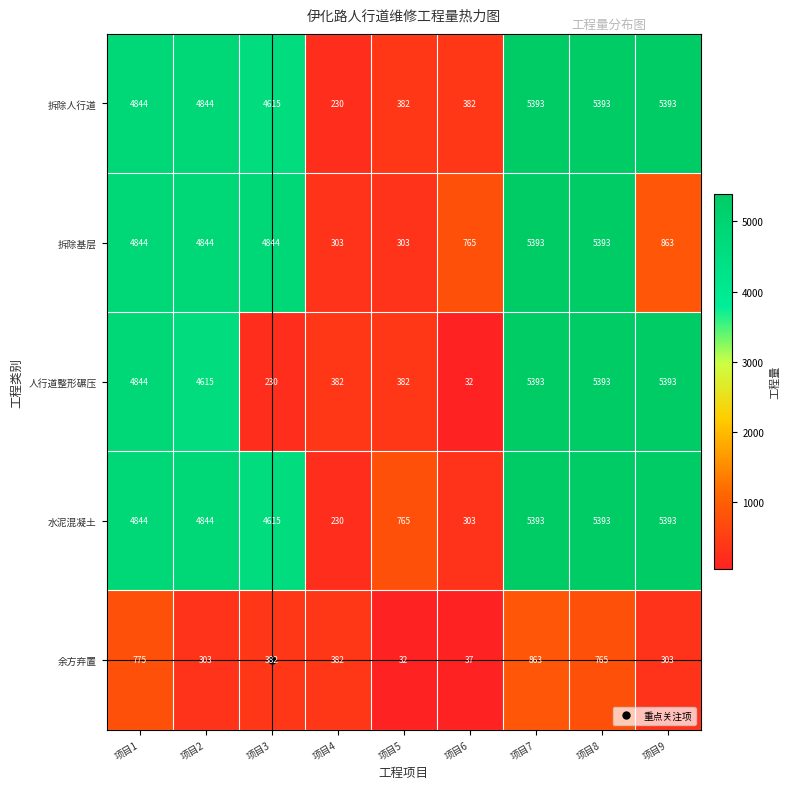

What is the sum of the 人行道整形碾压 values at 项目1 and 项目9?

10237